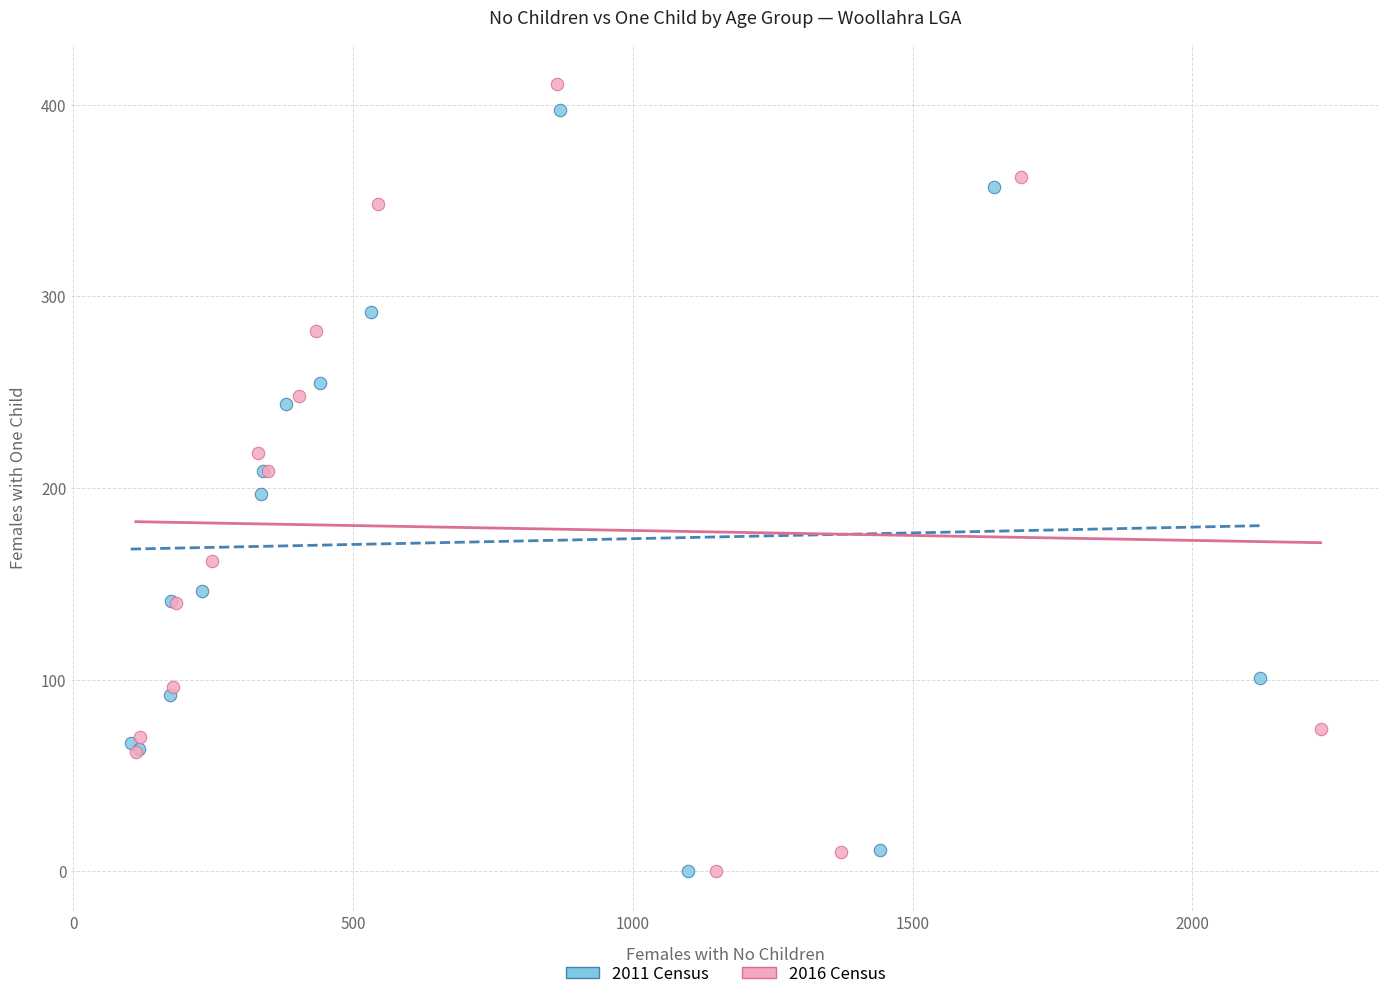

Which series has the largest Y range (max minus min)?

2016 Census